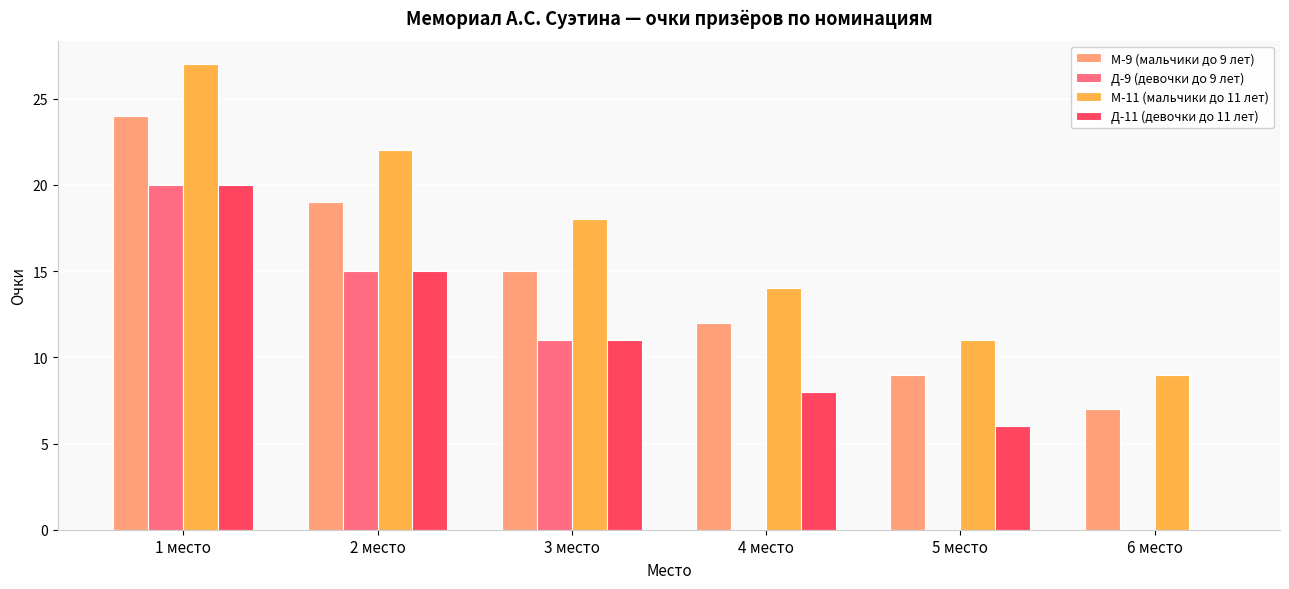

Reading left to right, list all the values displayed in this chart.

М-9 (мальчики до 9 лет): 1 место=24	2 место=19	3 место=15	4 место=12	5 место=9	6 место=7
Д-9 (девочки до 9 лет): 1 место=20	2 место=15	3 место=11	4 место=0	5 место=0	6 место=0
М-11 (мальчики до 11 лет): 1 место=27	2 место=22	3 место=18	4 место=14	5 место=11	6 место=9
Д-11 (девочки до 11 лет): 1 место=20	2 место=15	3 место=11	4 место=8	5 место=6	6 место=0